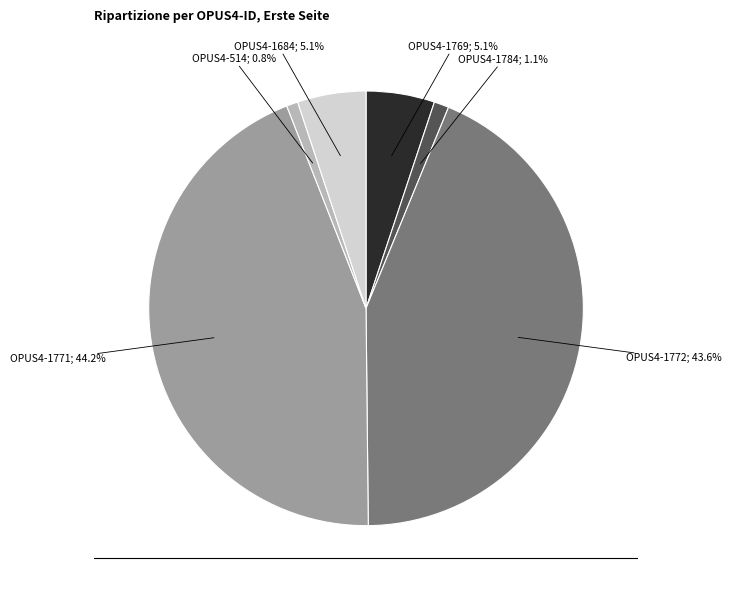

Is there a majority slice in this chart?

No